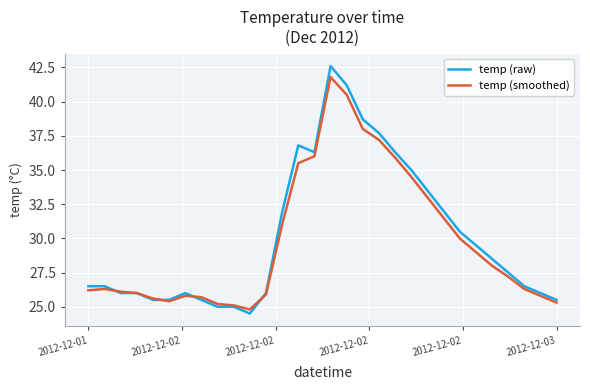

List the series in order of their peak value, lowest first.

temp (smoothed), temp (raw)